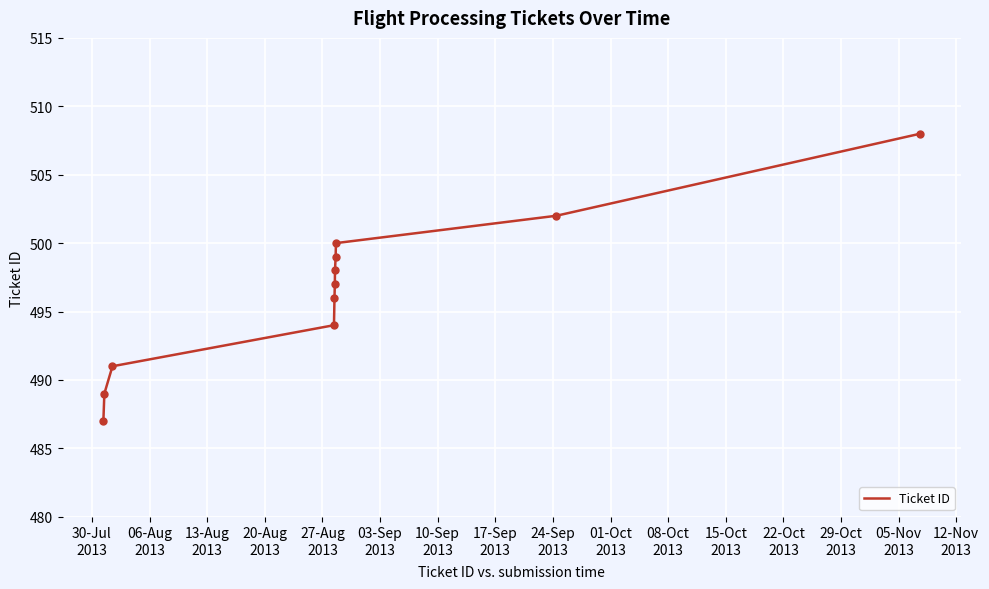

What is the difference between the maximum and minimum values?

21